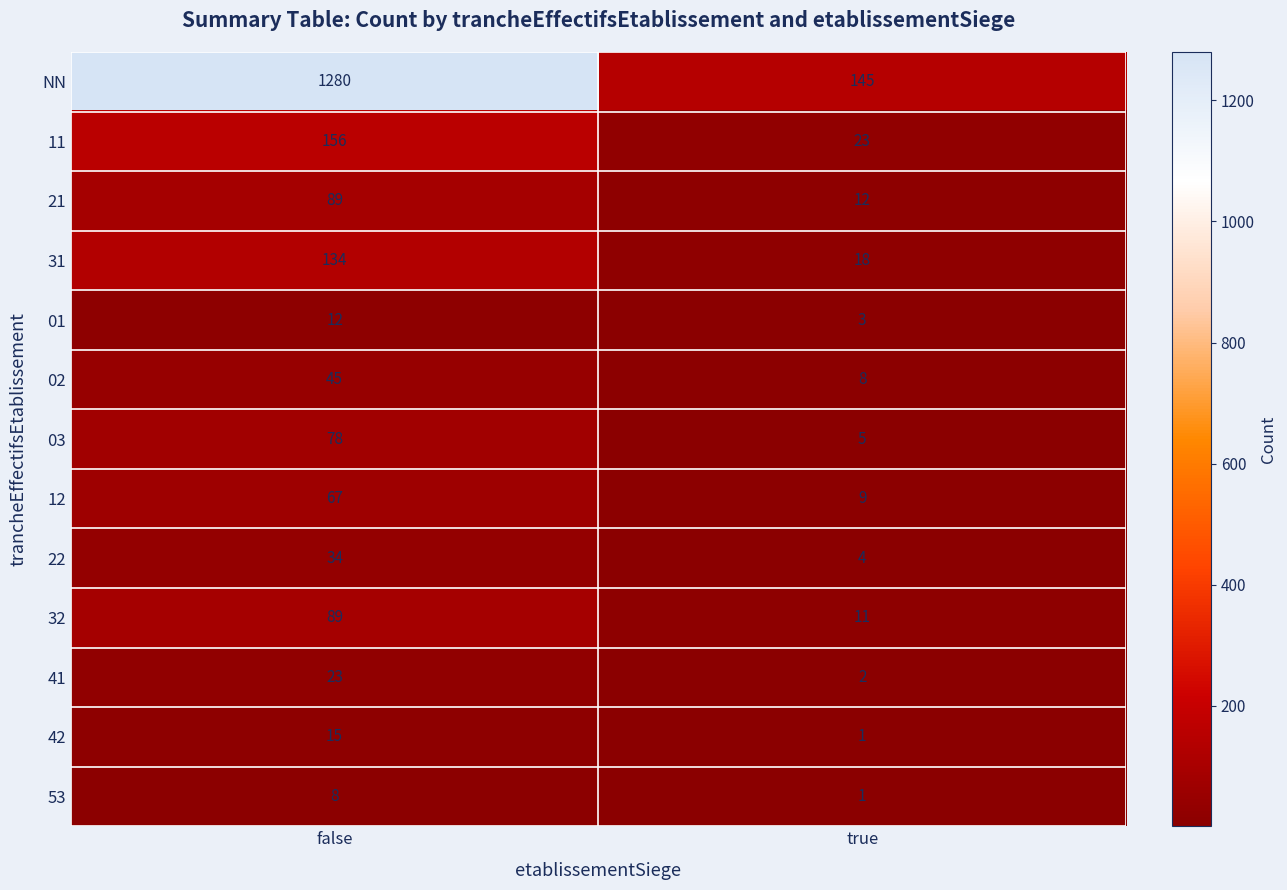

True or false: 03 has a value of 49 at false.

False